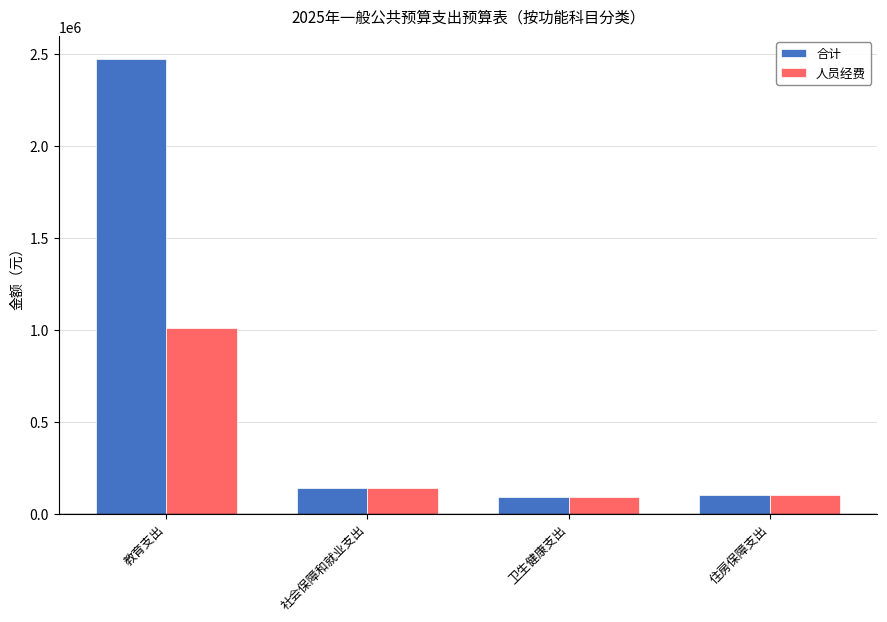

At which label is 人员经费 closest to 549298?

社会保障和就业支出